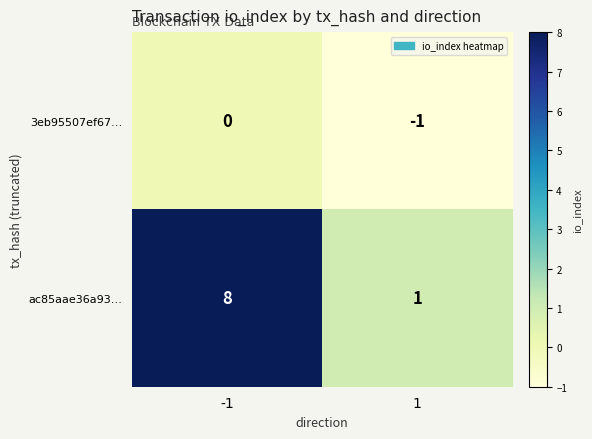

What is the total value across all series at -1?

8